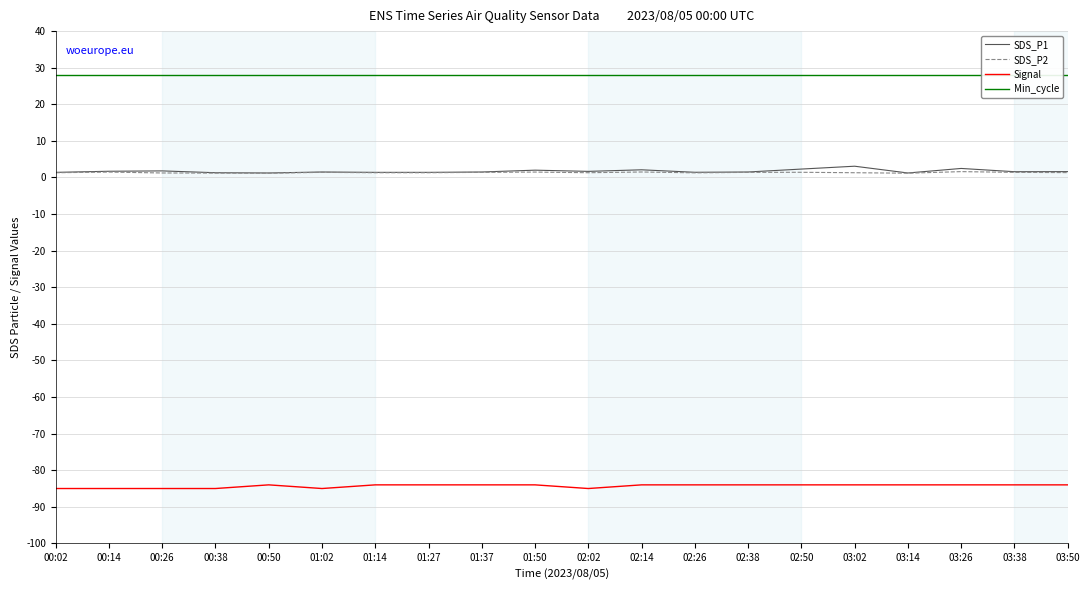

How many categories are shown in the chart?

20